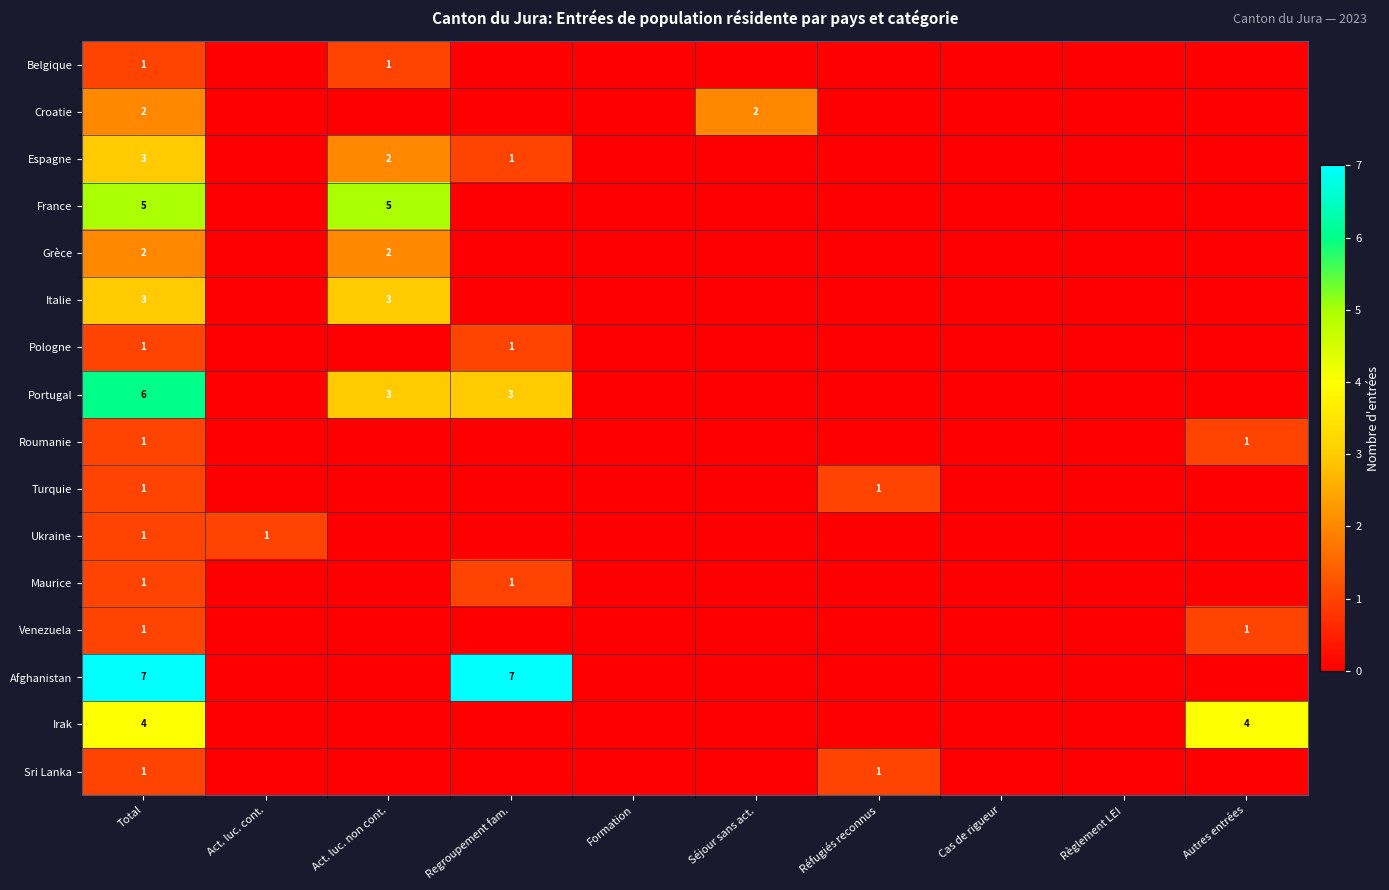

How many data points does each series have?

10